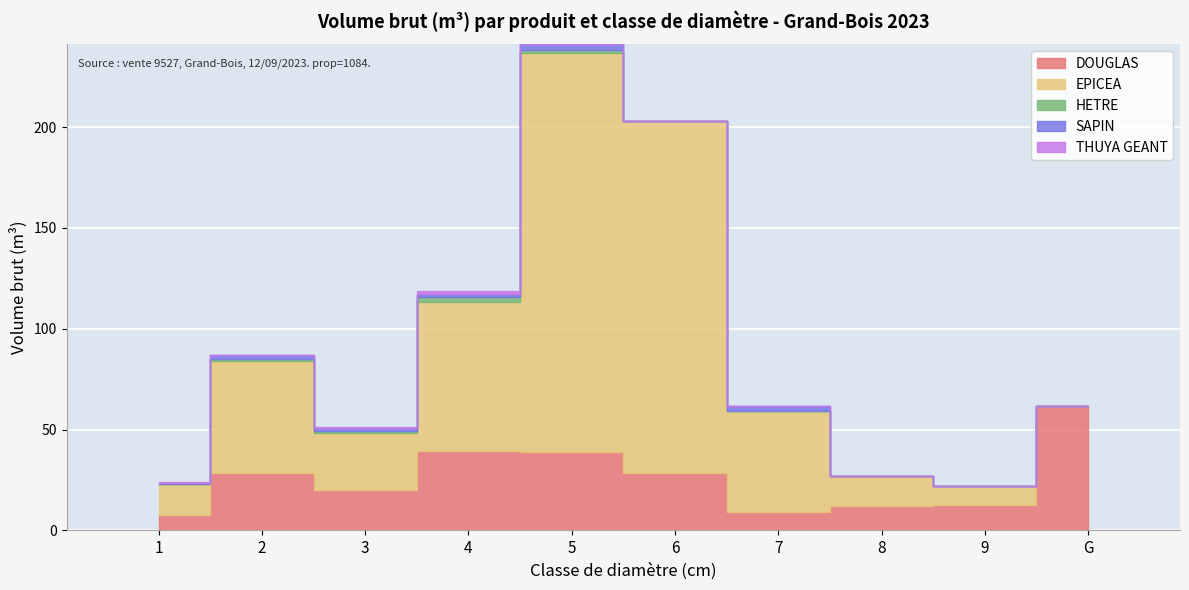

True or false: SAPIN has a value of 1.6 at 4.

True